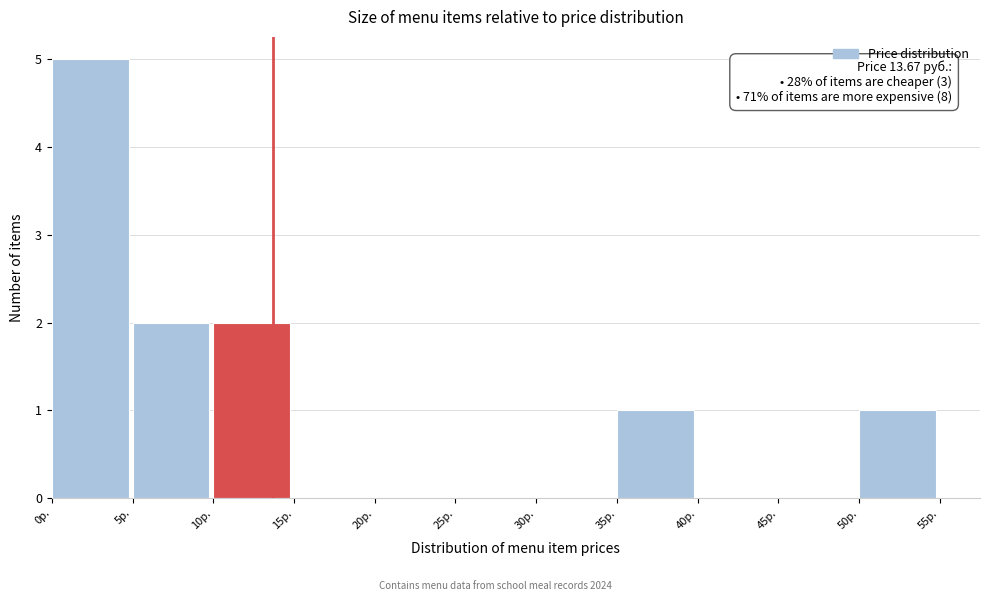

Which range on the x-axis has the tallest bar?

0 to 5